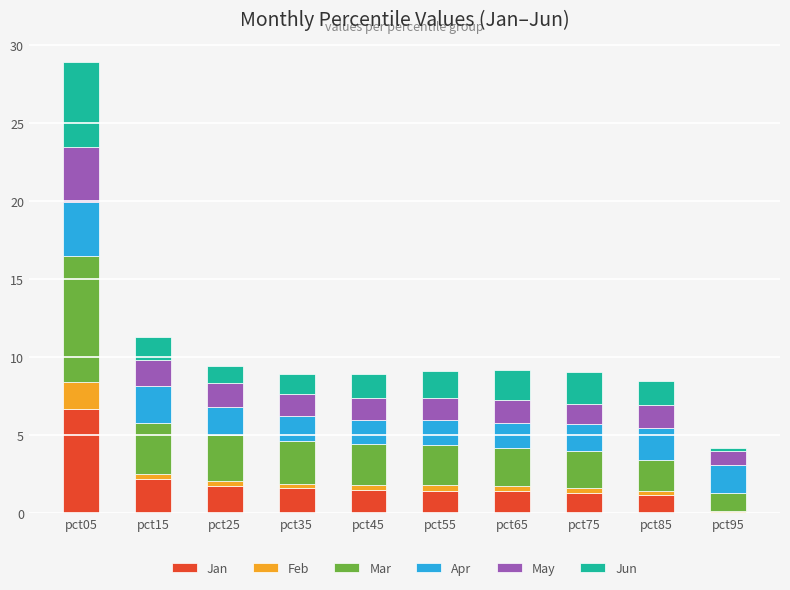

Which category has the highest value in the Jan series?

pct05